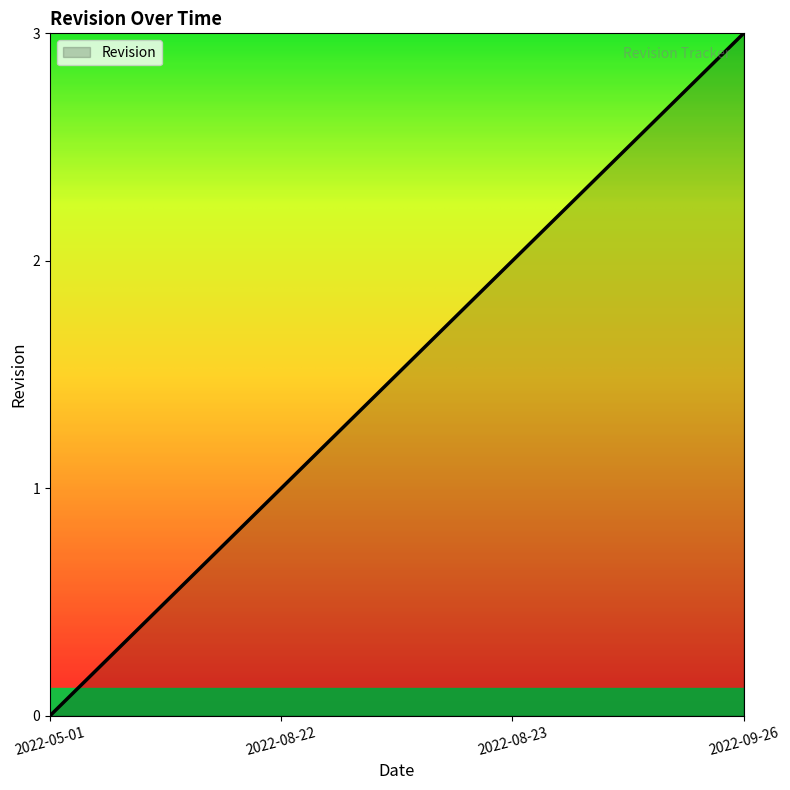

What is the sum of the values at 2022-08-23 and 2022-08-22?

3